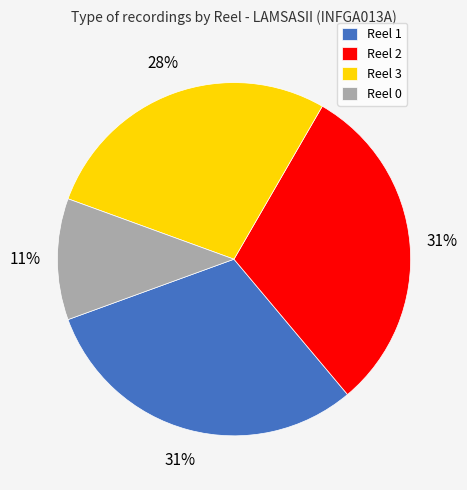

Combined, do Reel 1 and Reel 0 account for over 50%?

No